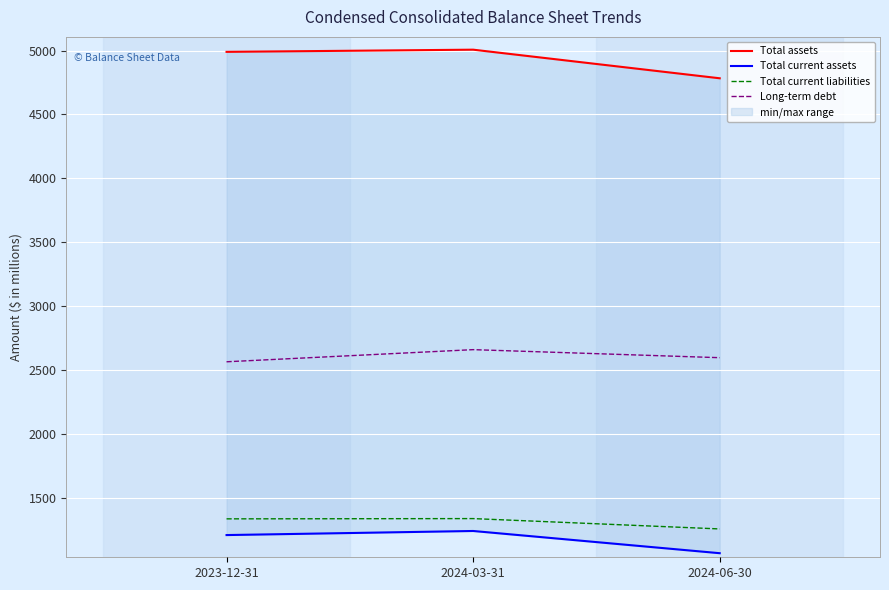

The Long-term debt series shows 2595 at 2024-06-30. True or false?

True